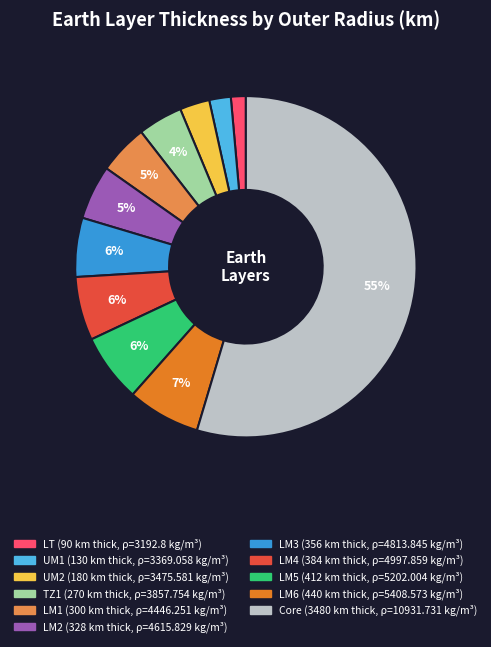

Between LM6 and TZ1, which is larger?

LM6